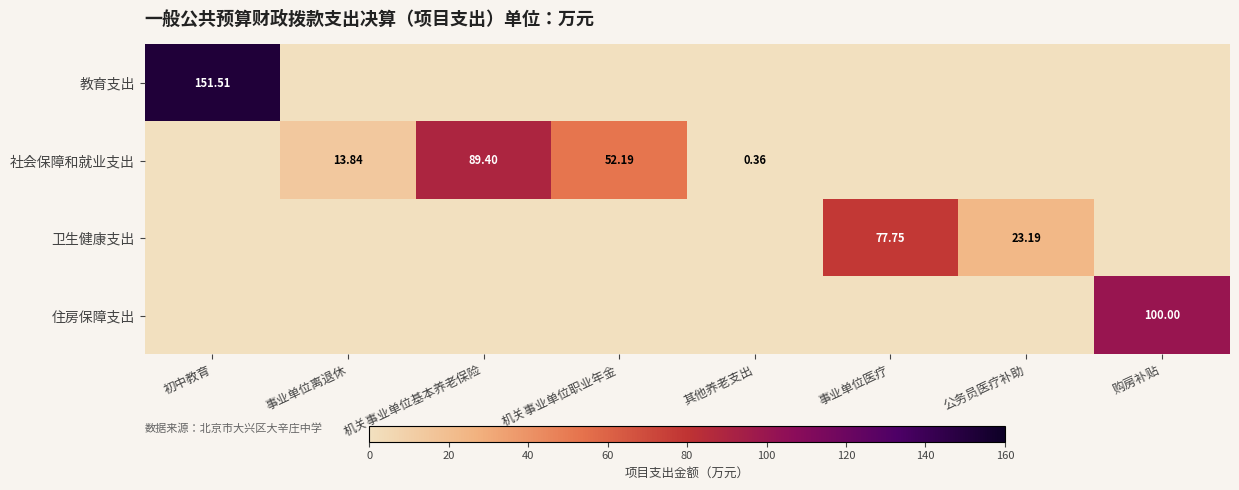

At which category is the sum across all series the highest?

初中教育